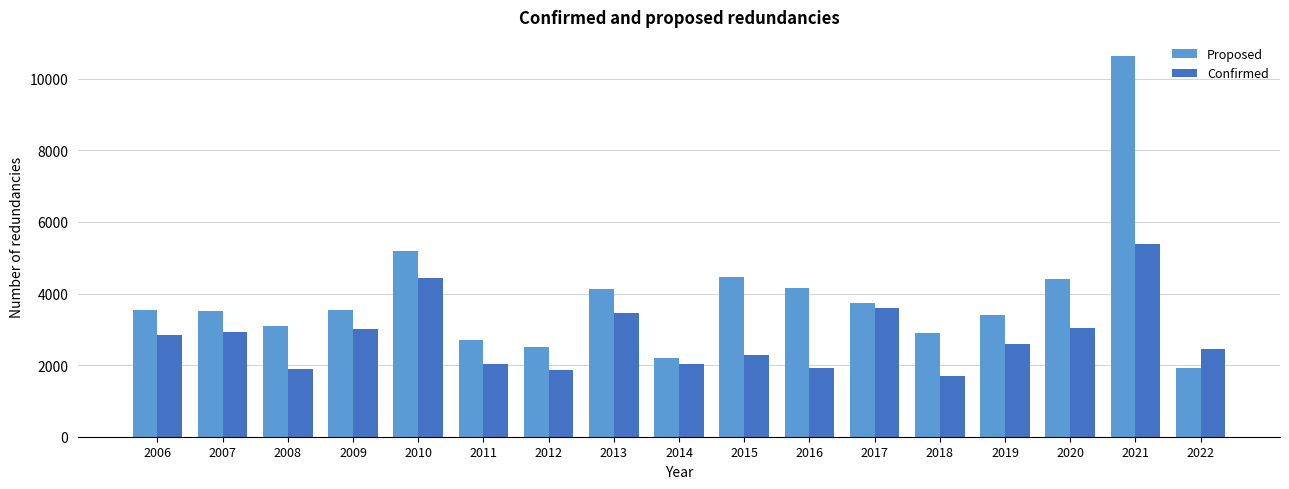

At which category is the sum across all series the highest?

2021